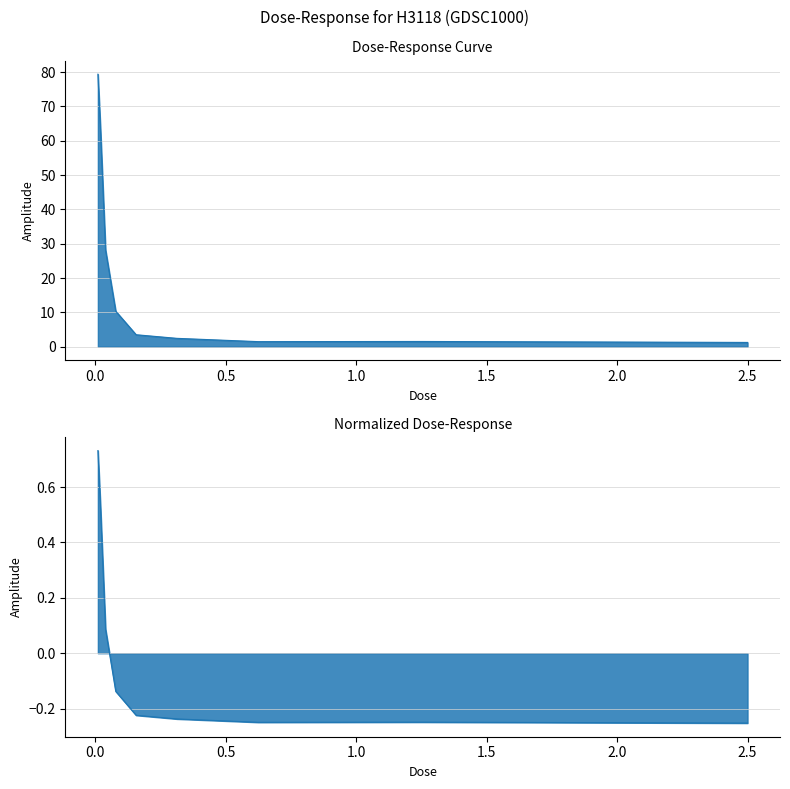

What is the smallest value displayed?

1.2